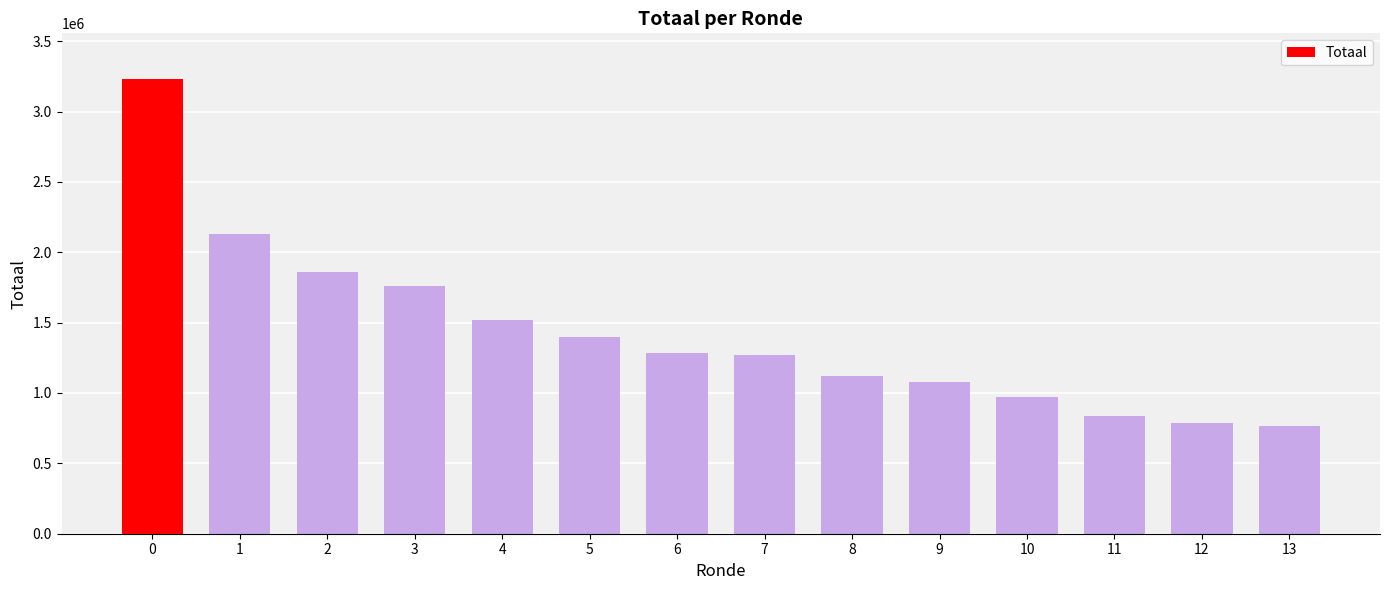

The value at 1 is 2129091. True or false?

True